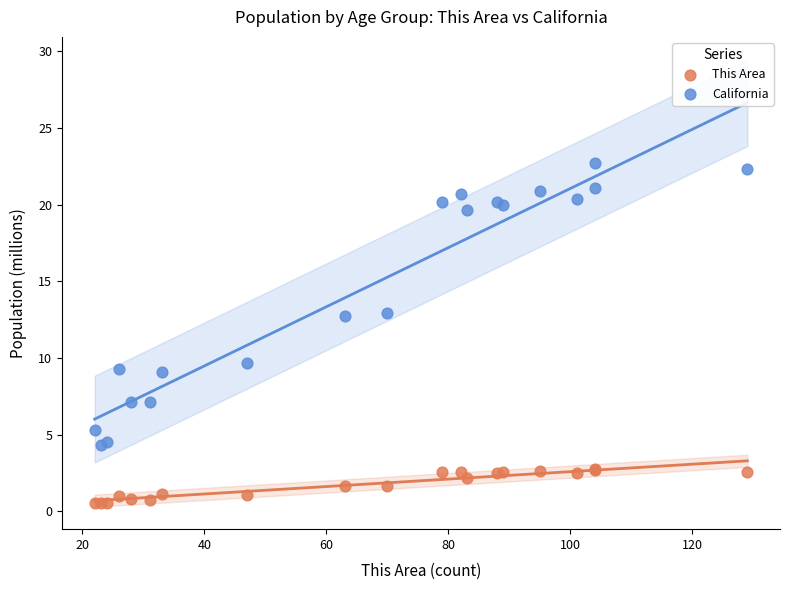

Across all series, what Y value is closest to 11?

9.7